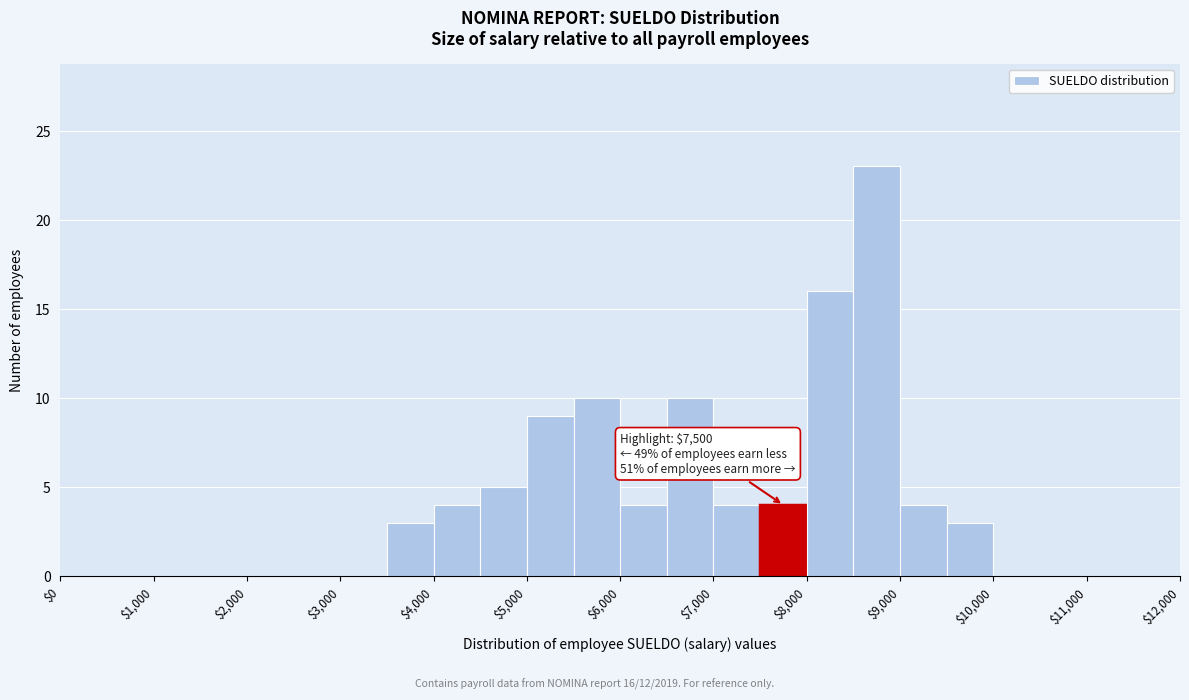

Which range on the x-axis has the tallest bar?

8500 to 9000